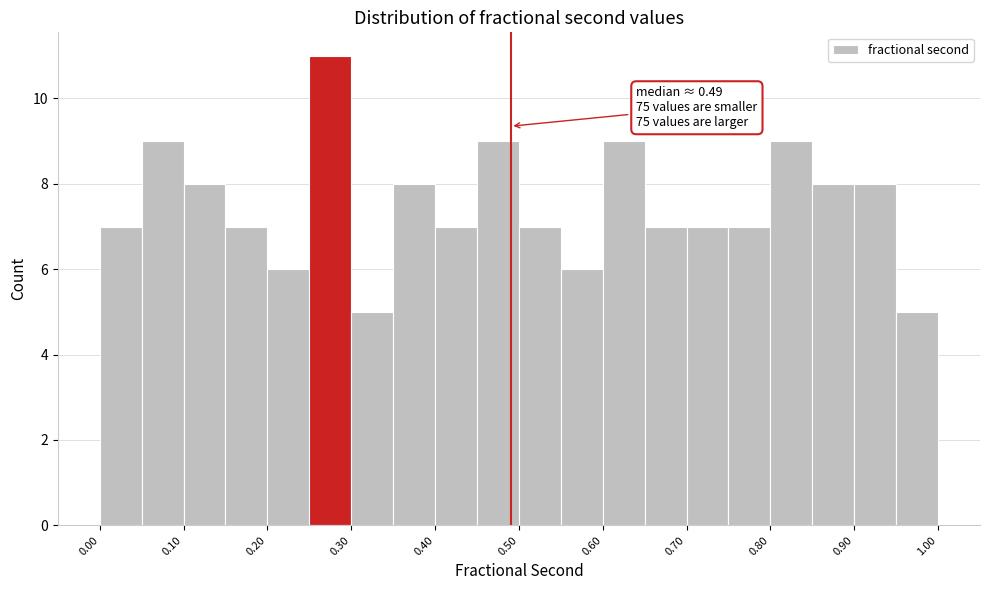

Over which range of the x-axis is the bar tallest?

0.25 to 0.30